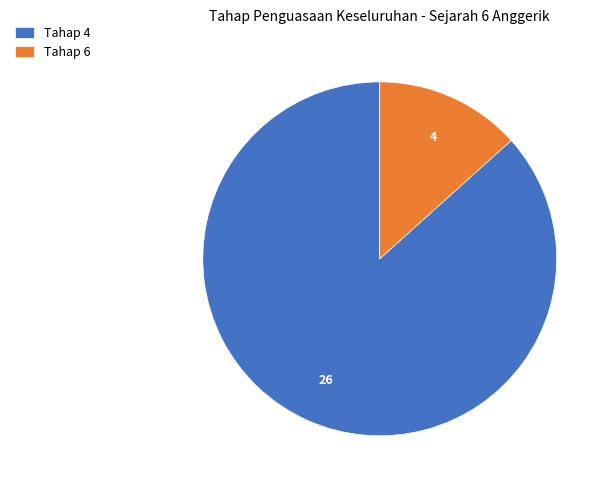

What is the smallest slice in the pie chart?

Tahap 6